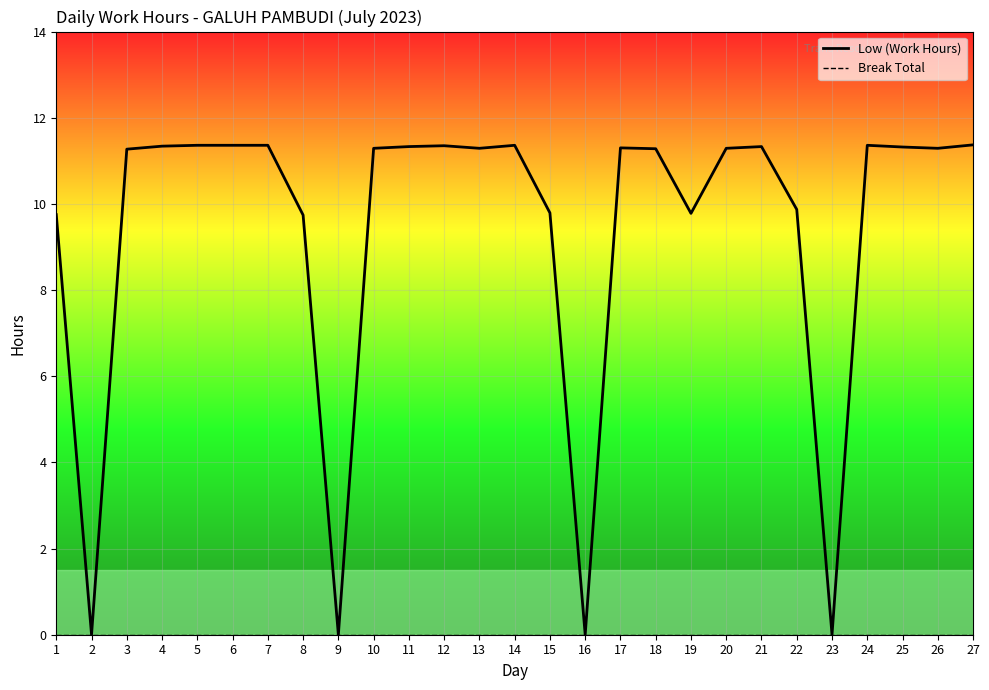

Reading left to right, extract all data points from this chart.

Low (Work Hours): 1=9.8	2=0.0	3=11.3	4=11.3	5=11.4	6=11.4	7=11.4	8=9.7	9=0.0	10=11.3	11=11.3	12=11.3	13=11.3	14=11.4	15=9.8	16=0.0	17=11.3	18=11.3	19=9.8	20=11.3	21=11.3	22=9.9	23=0.0	24=11.4	25=11.3	26=11.3	27=11.4
Break Total: 1=0.0	2=0.0	3=0.0	4=0.0	5=0.0	6=0.0	7=0.0	8=0.0	9=0.0	10=0.0	11=0.0	12=0.0	13=0.0	14=0.0	15=0.0	16=0.0	17=0.0	18=0.0	19=0.0	20=0.0	21=0.0	22=0.0	23=0.0	24=0.0	25=0.0	26=0.0	27=0.0